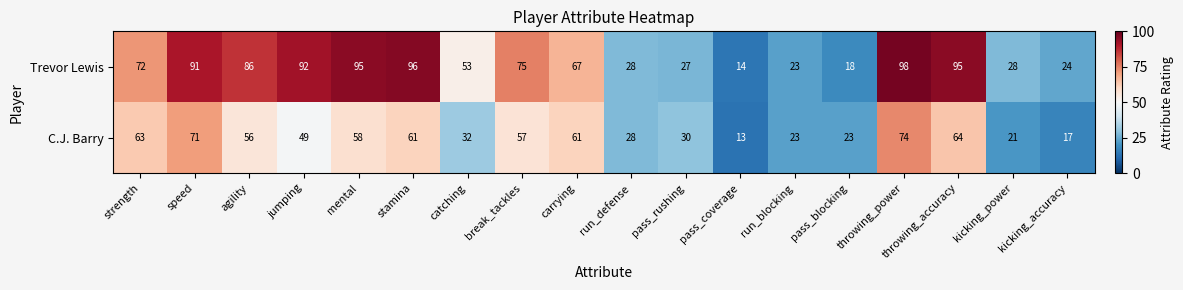

What is the total value across all series at pass_rushing?

57